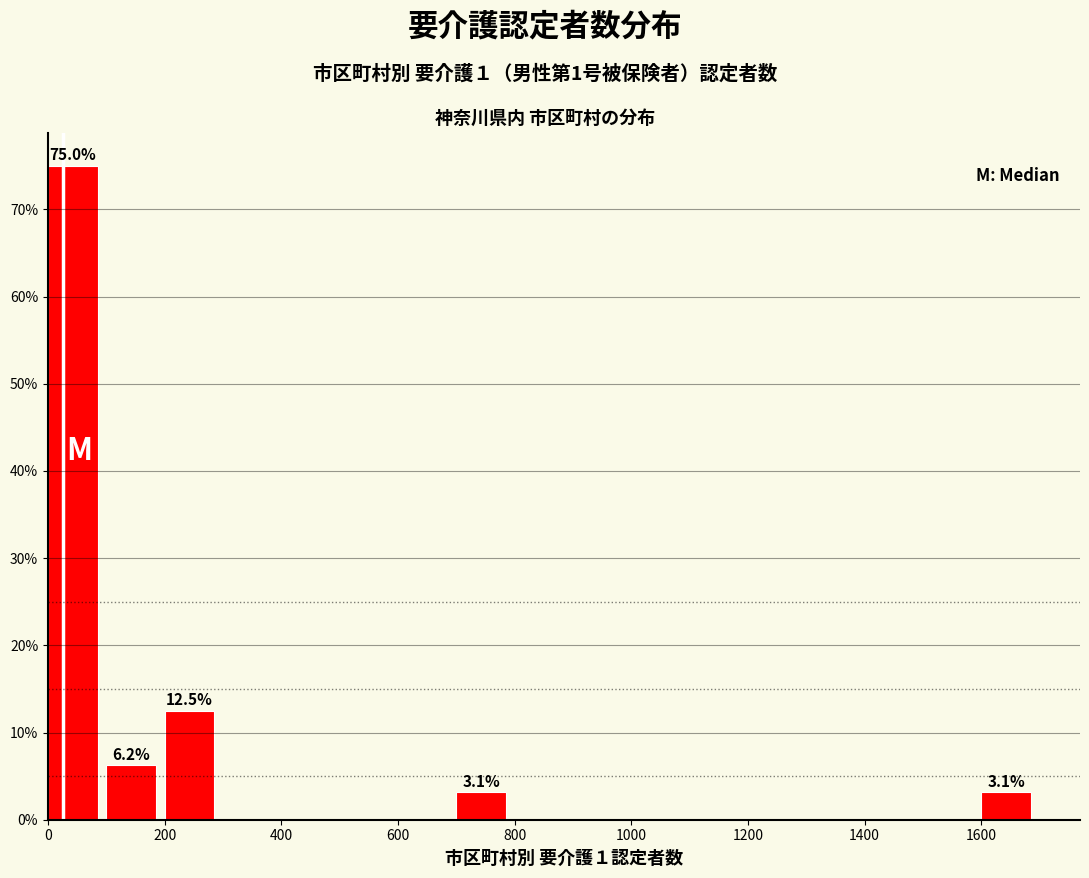

Which range on the x-axis has the tallest bar?

0 to 100